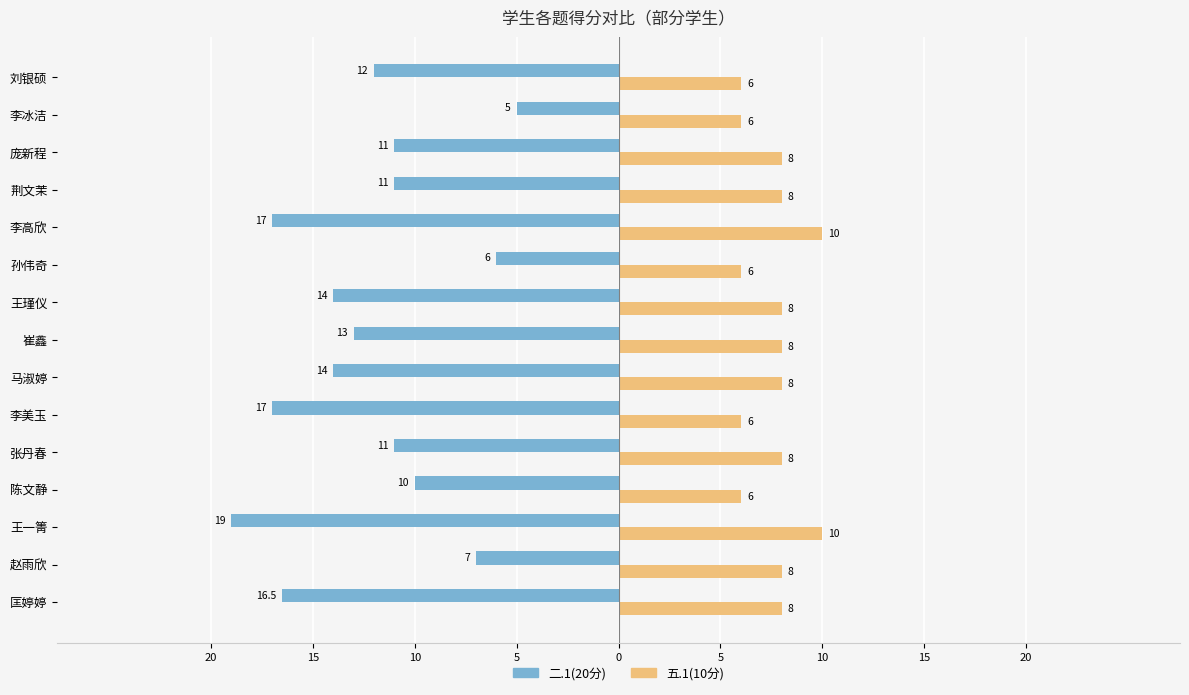

What is the sum of all 五.1(10分) values?

114.0